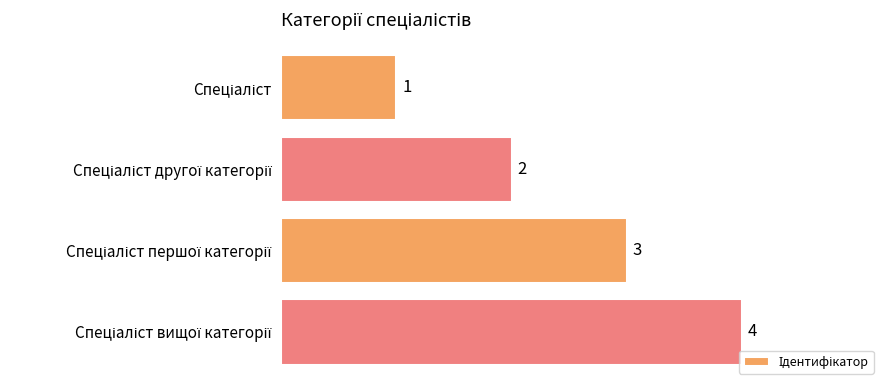

What is the maximum value shown in the chart?

4